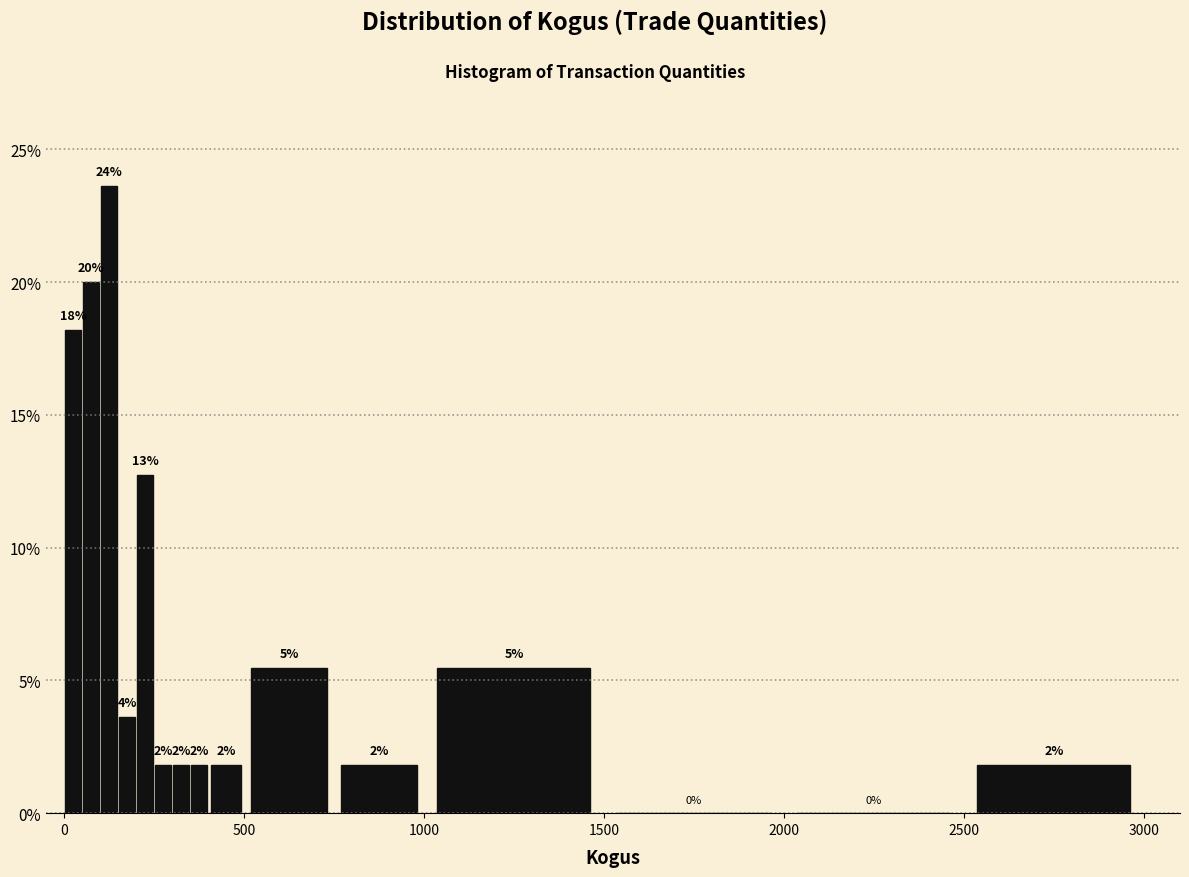

Around what value on the x-axis is the tallest bar? Give the approximate position of its centre, as read against the axis.

150